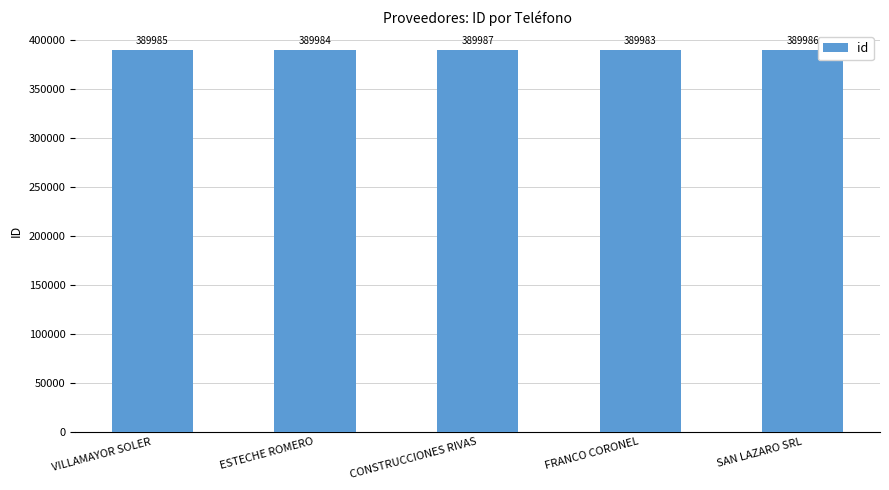

What is the average value?

389985